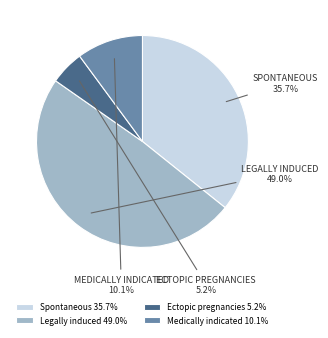

Rank the categories by value from highest to lowest.

Legally induced, Spontaneous, Medically indicated, Ectopic pregnancies